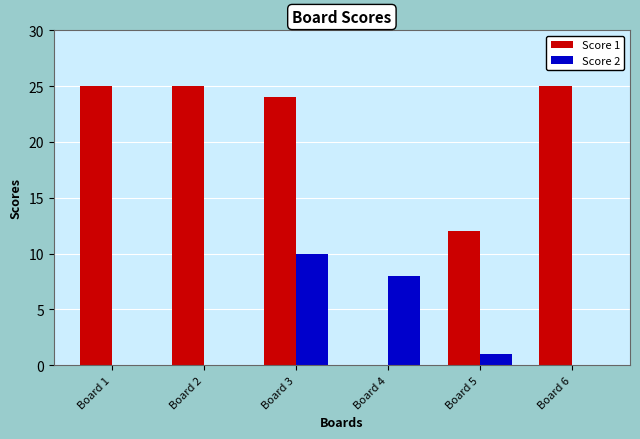

The Score 1 series shows 6 at Board 5. True or false?

False